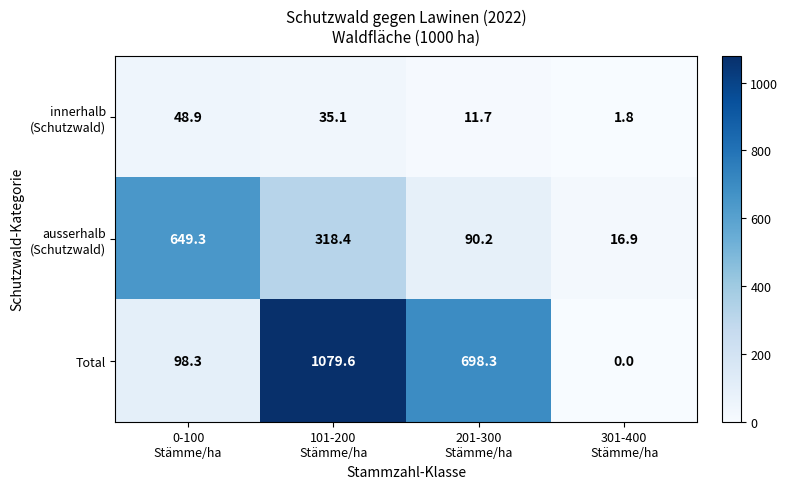

Which series has the widest spread of values?

Total